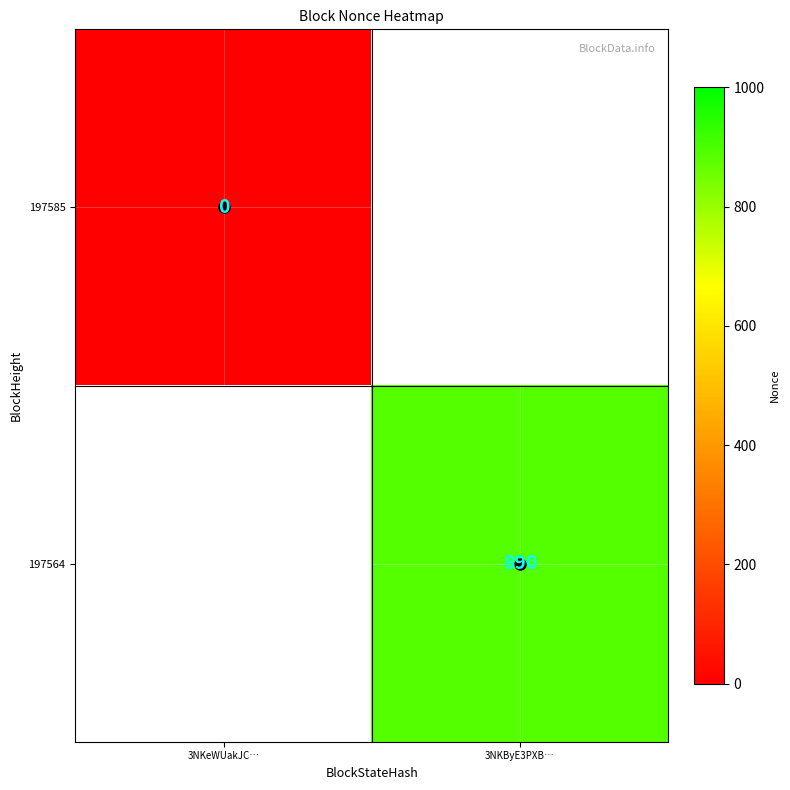

At how many categories does at least one series exceed 312?

1